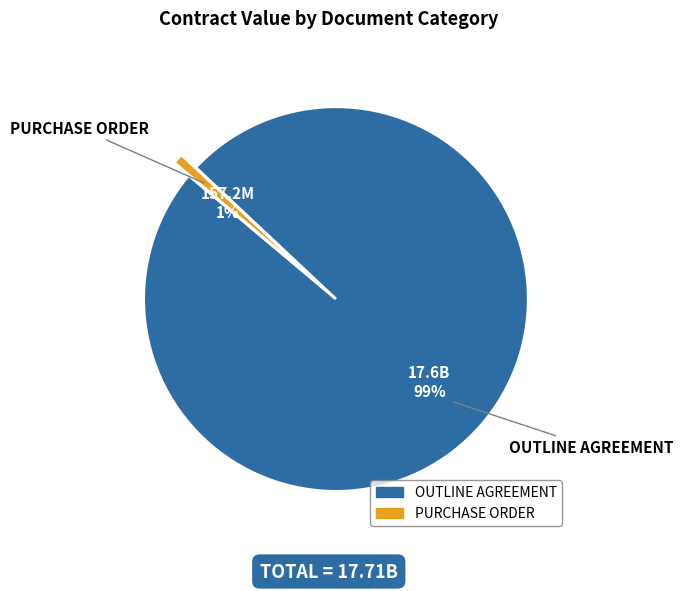

Combined, do PURCHASE ORDER and OUTLINE AGREEMENT account for over 50%?

Yes